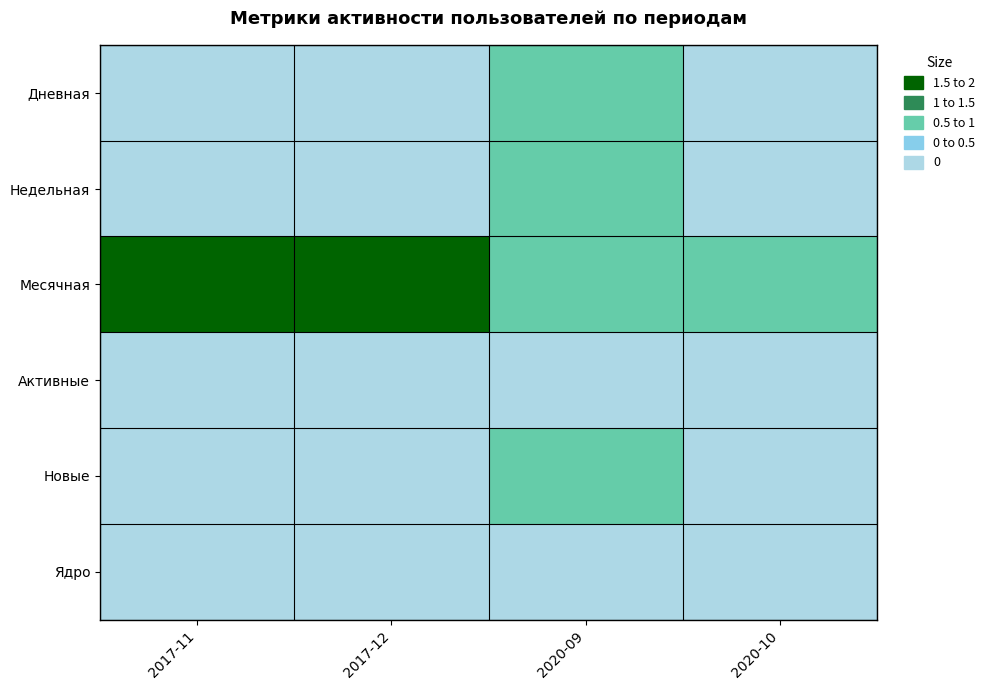

Between 2017-12 and 2020-10, which series saw the biggest shift?

Месячная